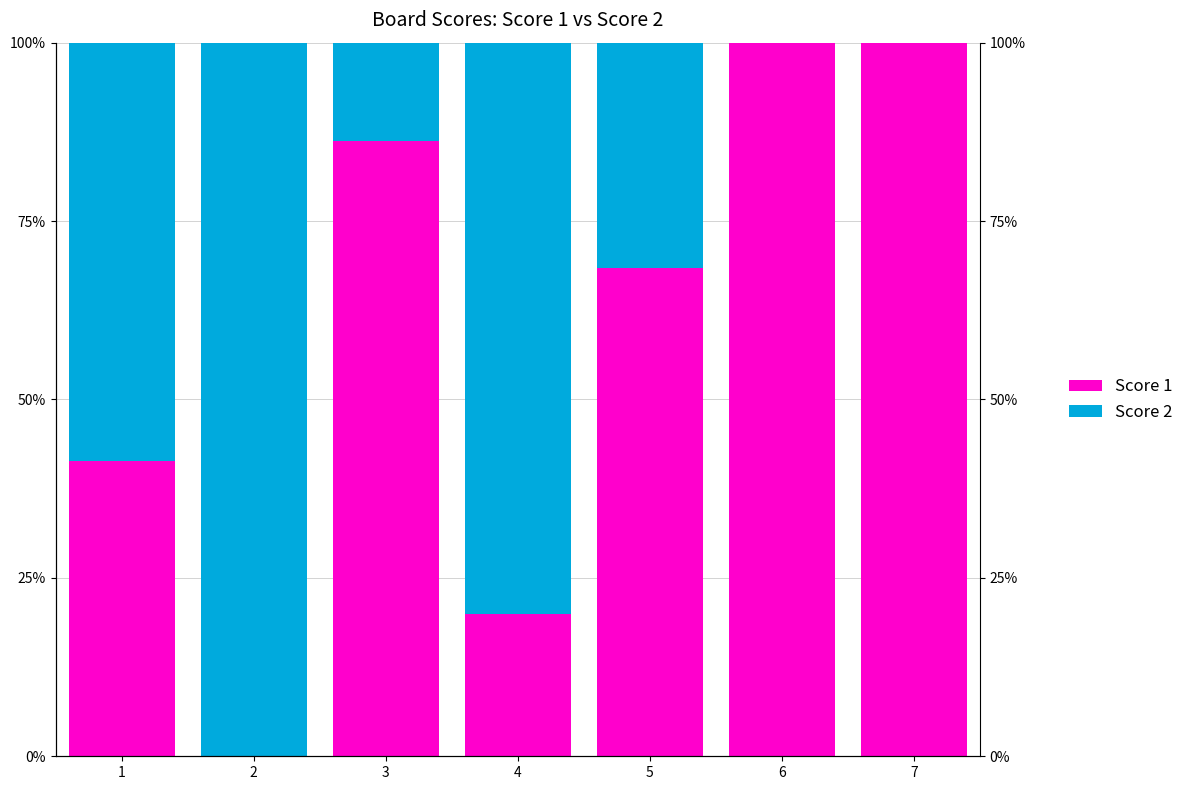

What is the highest value of the Score 1 series?

100.0